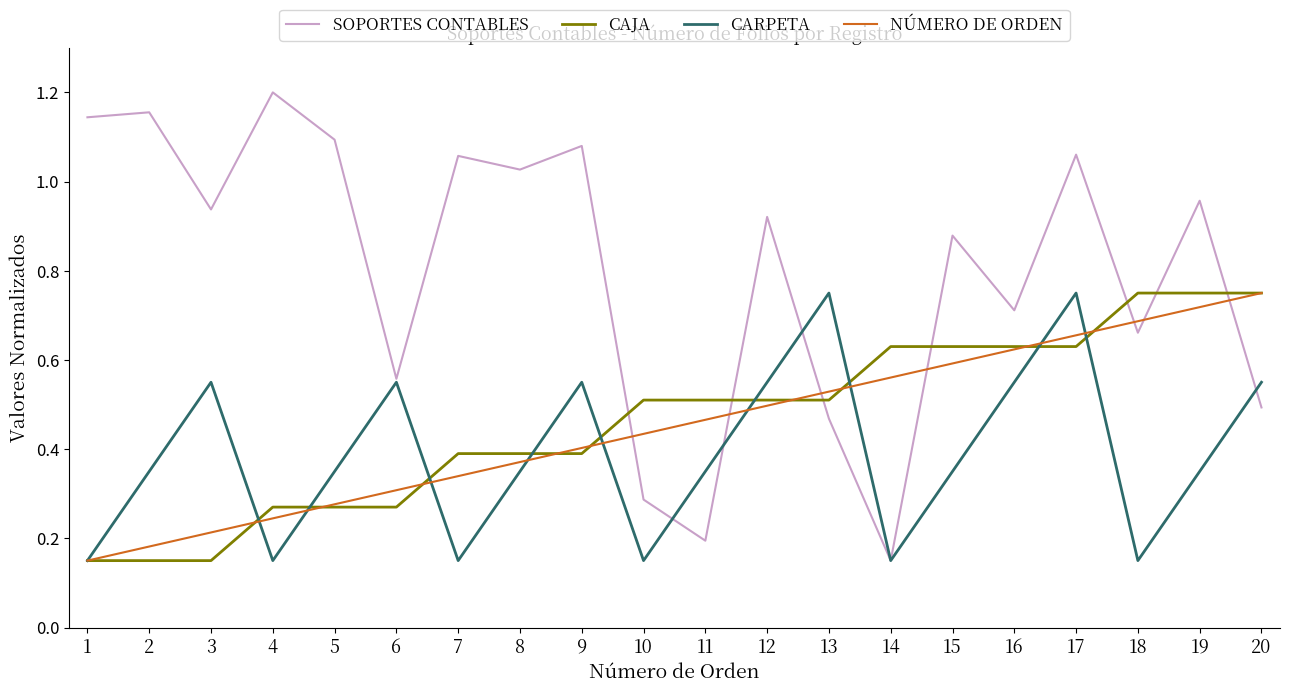

List the labels in order of NÚMERO DE ORDEN value, largest first.

20, 19, 18, 17, 16, 15, 14, 13, 12, 11, 10, 9, 8, 7, 6, 5, 4, 3, 2, 1